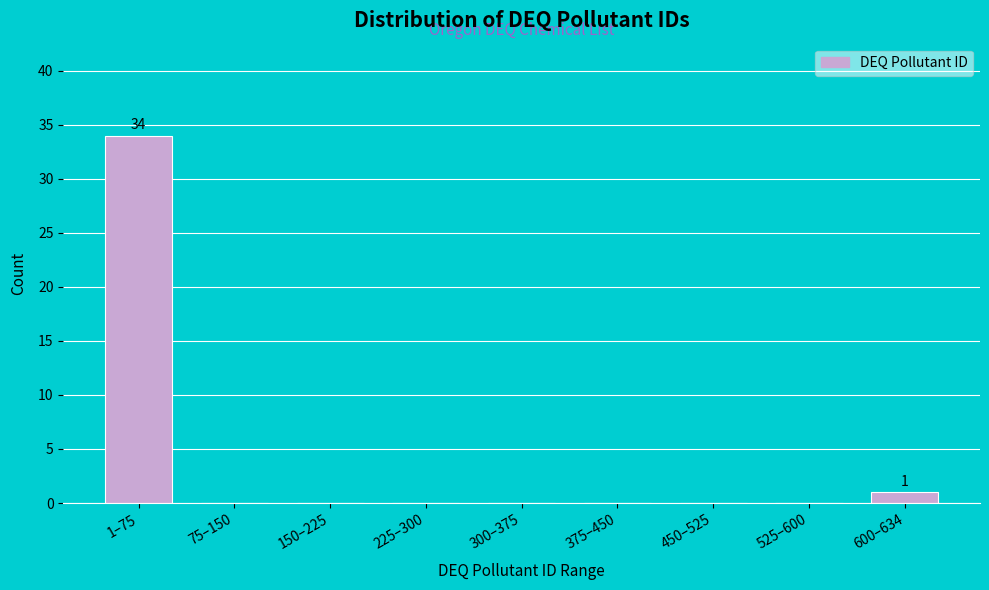

Reading left to right, extract all data points from this chart.

1–75=34	75–150=0	150–225=0	225–300=0	300–375=0	375–450=0	450–525=0	525–600=0	600–634=1